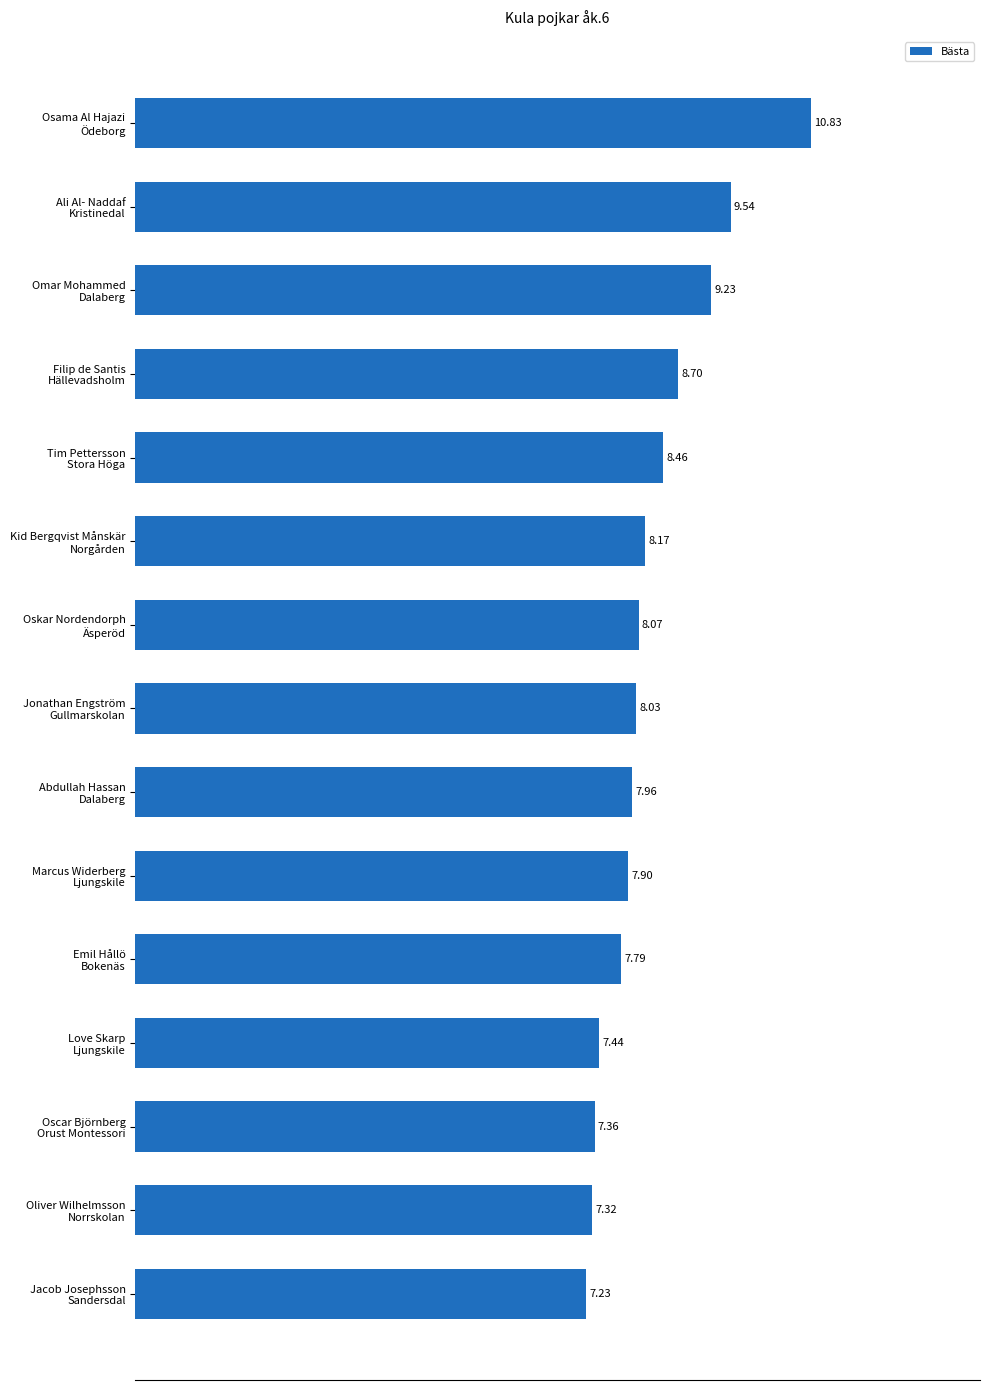

Rank the categories by value from highest to lowest.

Osama Al Hajazi
Ödeborg, Ali Al- Naddaf
Kristinedal, Omar Mohammed
Dalaberg, Filip de Santis
Hällevadsholm, Tim Pettersson
Stora Höga, Kid Bergqvist Månskär
Norgården, Oskar Nordendorph
Äsperöd, Jonathan Engström
Gullmarskolan, Abdullah Hassan
Dalaberg, Marcus Widerberg
Ljungskile, Emil Hållö
Bokenäs, Love Skarp
Ljungskile, Oscar Björnberg
Orust Montessori, Oliver Wilhelmsson
Norrskolan, Jacob Josephsson
Sandersdal